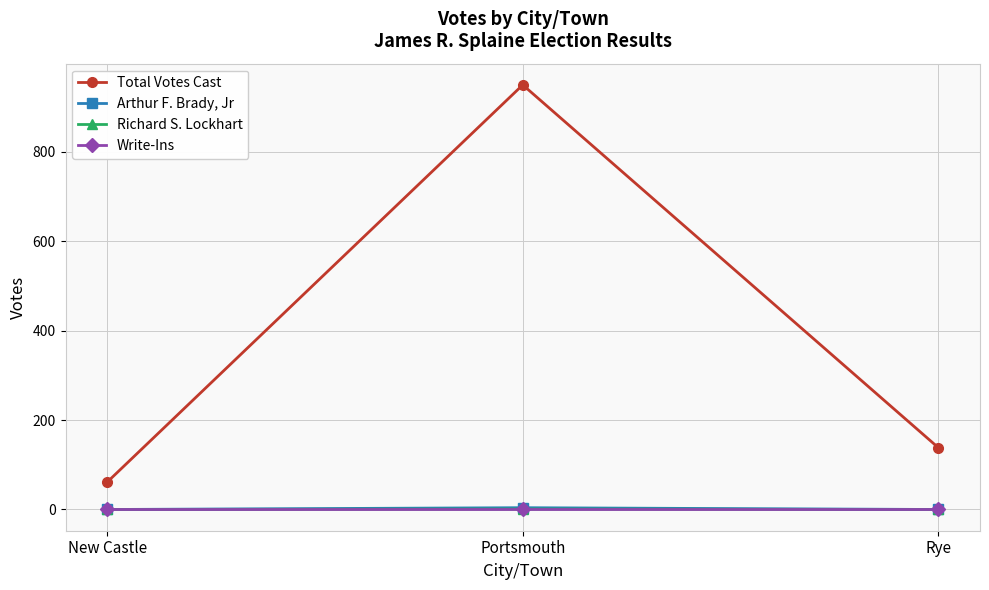

Between New Castle and Rye, which series saw the biggest shift?

Total Votes Cast